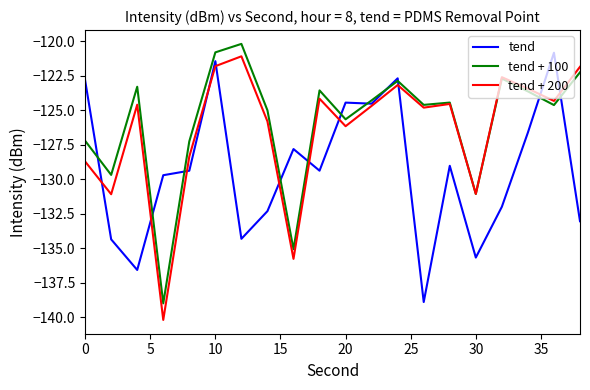

What is the average value of the tend + 200 series?

-126.4